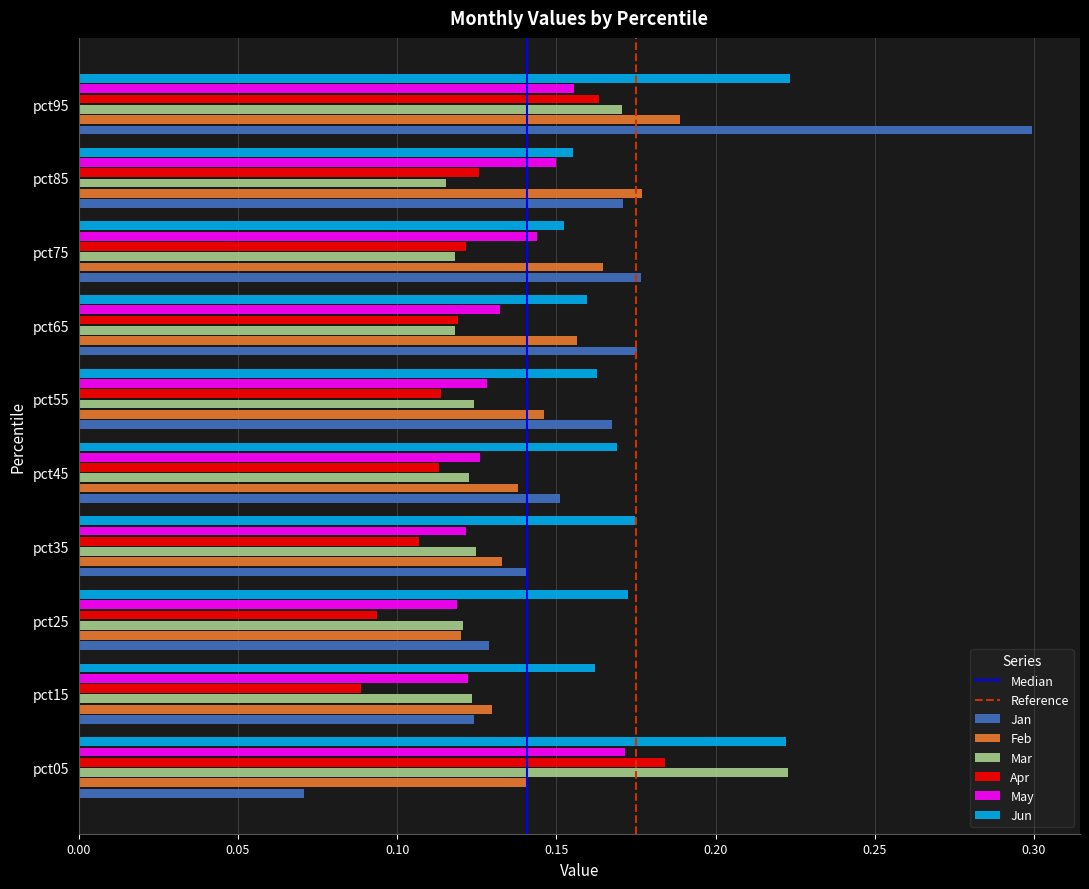

At which label is Feb closest to 0?

pct25